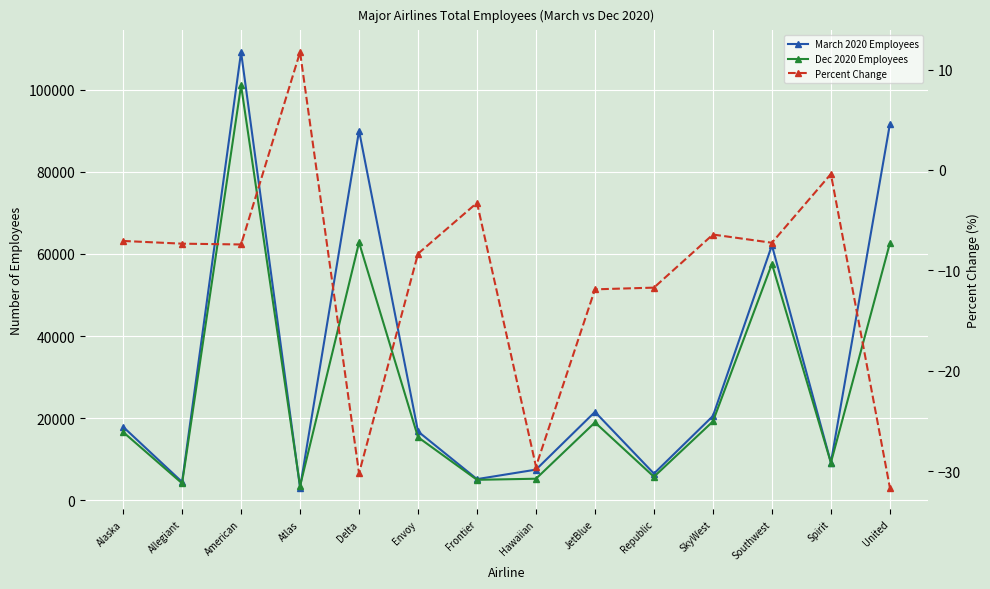

Reading left to right, transcribe all the data shown in this chart.

March 2020 Employees: Alaska=17912.0	Allegiant=4487.0	American=109108.0	Atlas=3121.0	Delta=89980.0	Envoy=16781.0	Frontier=5181.0	Hawaiian=7492.0	JetBlue=21546.0	Republic=6519.0	SkyWest=20544.0	Southwest=62081.0	Spirit=9213.0	United=91563.0
Dec 2020 Employees: Alaska=16643.0	Allegiant=4157.0	American=101005.0	Atlas=3487.0	Delta=62786.0	Envoy=15380.0	Frontier=5011.0	Hawaiian=5278.0	JetBlue=18982.0	Republic=5754.0	SkyWest=19221.0	Southwest=57574.0	Spirit=9175.0	United=62585.0
Percent Change: Alaska=-7.1	Allegiant=-7.3	American=-7.4	Atlas=11.7	Delta=-30.2	Envoy=-8.3	Frontier=-3.3	Hawaiian=-29.6	JetBlue=-11.9	Republic=-11.7	SkyWest=-6.4	Southwest=-7.3	Spirit=-0.4	United=-31.6